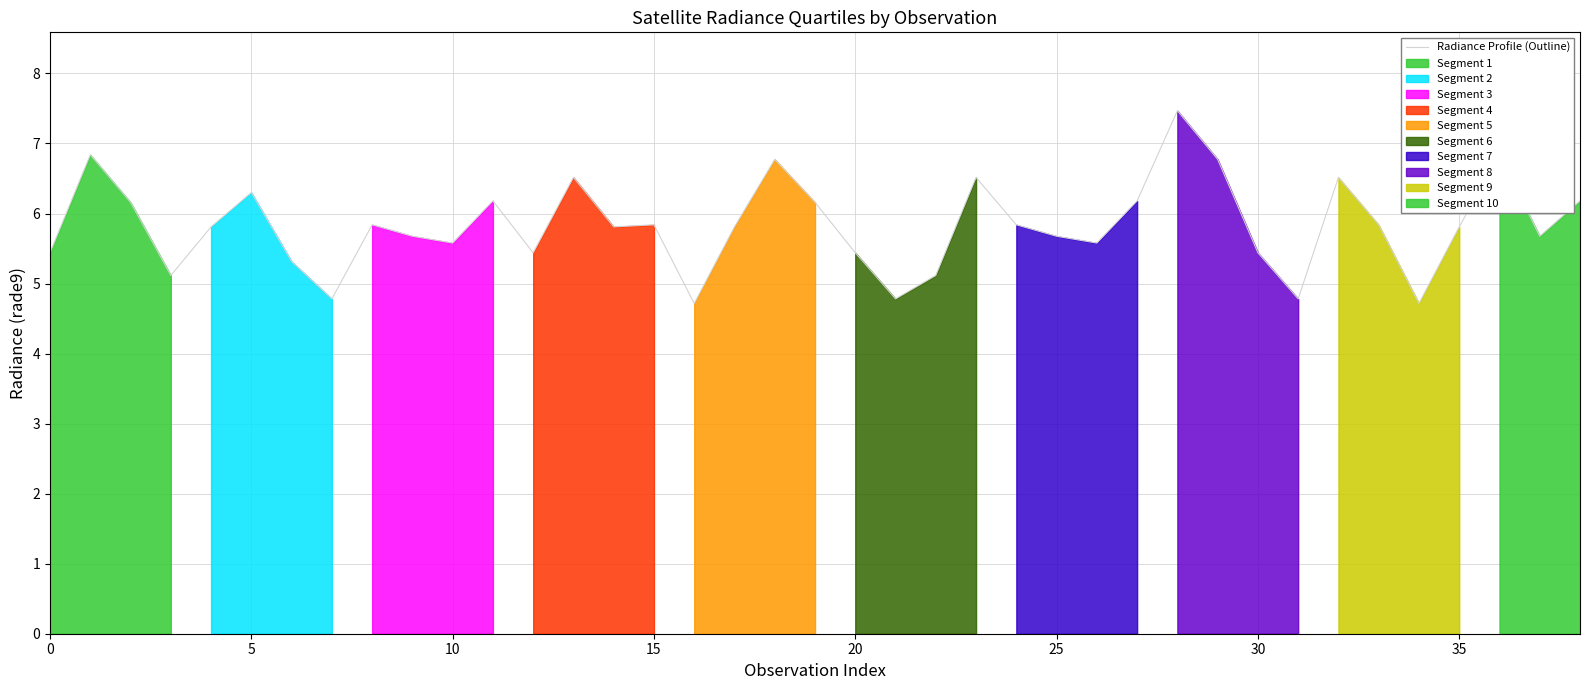

Reading left to right, list all the values displayed in this chart.

5.4	6.8	6.2	5.1	5.8	6.3	5.3	4.8	5.8	5.7	5.6	6.2	5.4	6.5	5.8	5.8	4.7	5.8	6.8	6.2	5.4	4.8	5.1	6.5	5.8	5.7	5.6	6.2	7.5	6.8	5.4	4.8	6.5	5.8	4.7	5.8	6.8	5.7	6.2